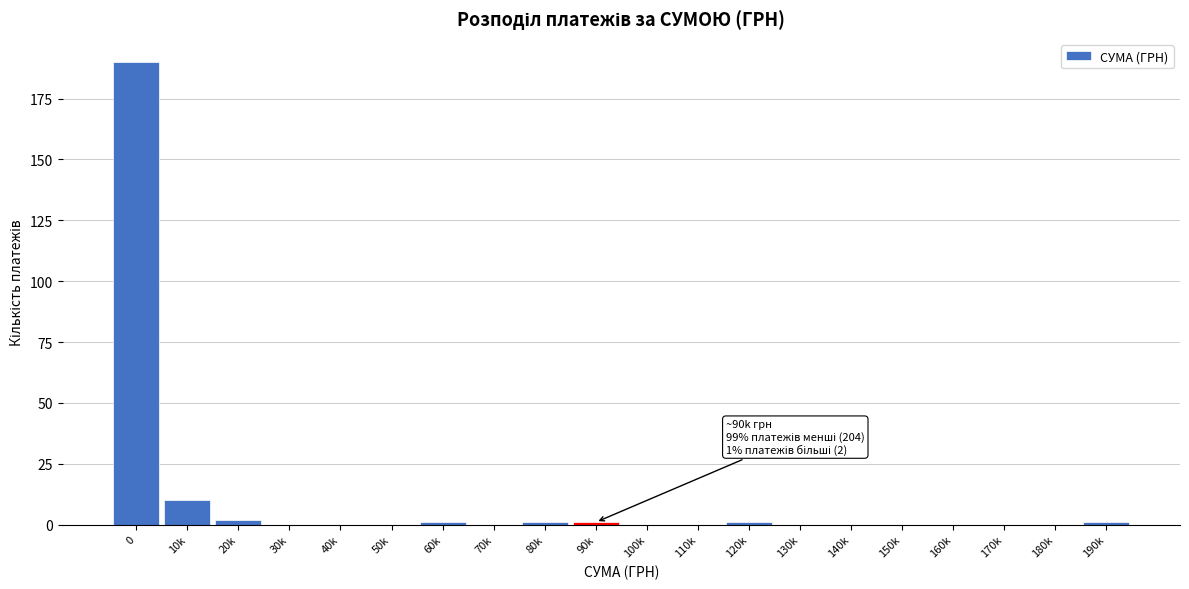

Reading left to right, transcribe all the data shown in this chart.

0=190	10k=10	20k=2	30k=0	40k=0	50k=0	60k=1	70k=0	80k=1	90k=1	100k=0	110k=0	120k=1	130k=0	140k=0	150k=0	160k=0	170k=0	180k=0	190k=1